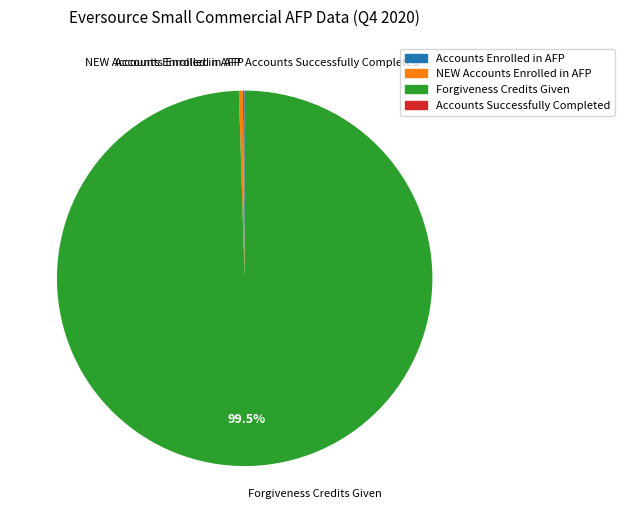

What is the majority slice?

Forgiveness Credits Given